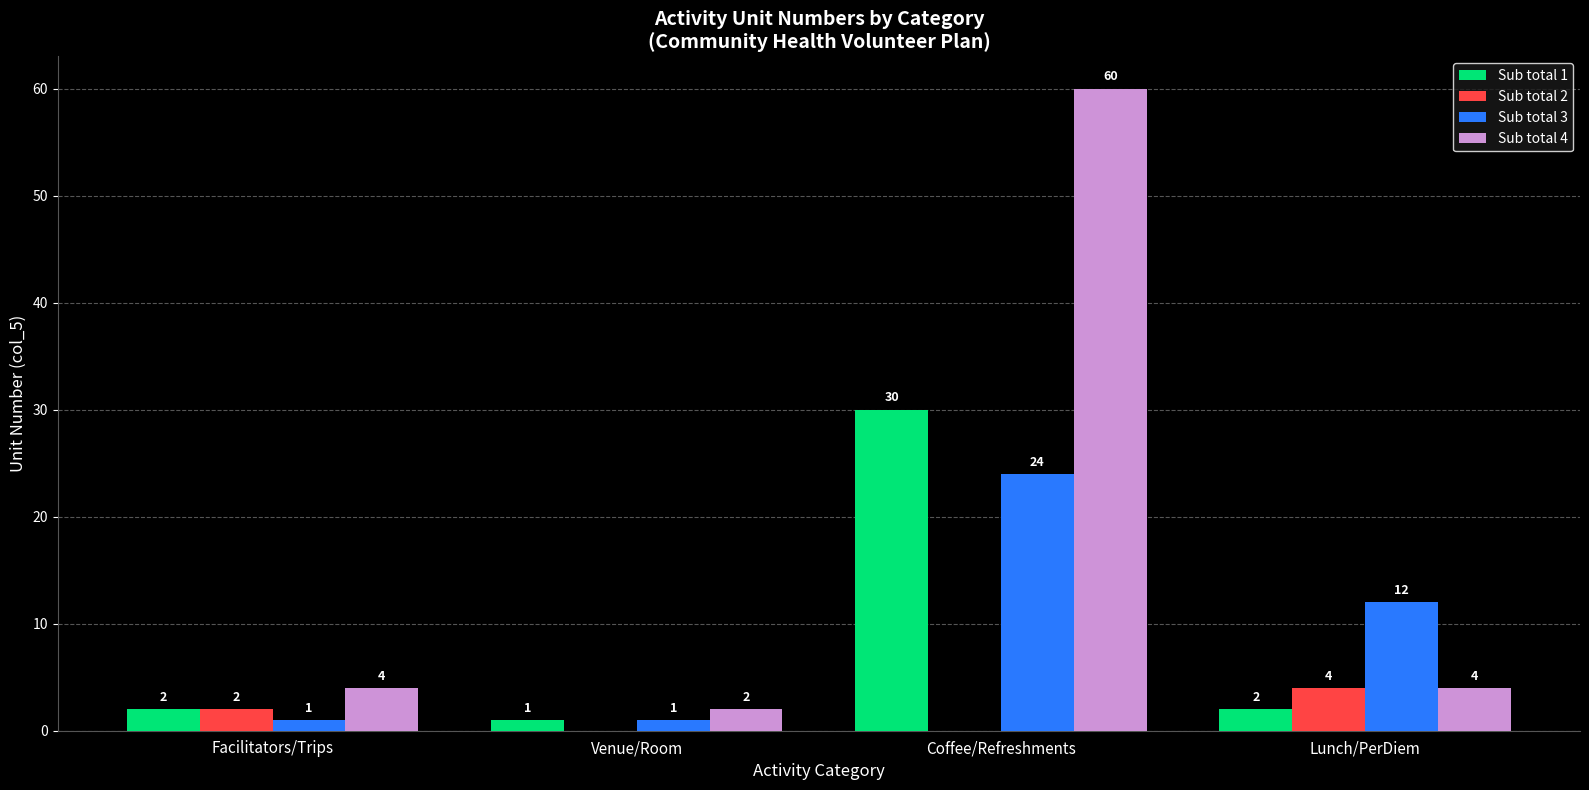

What is the highest value of the Sub total 1 series?

30